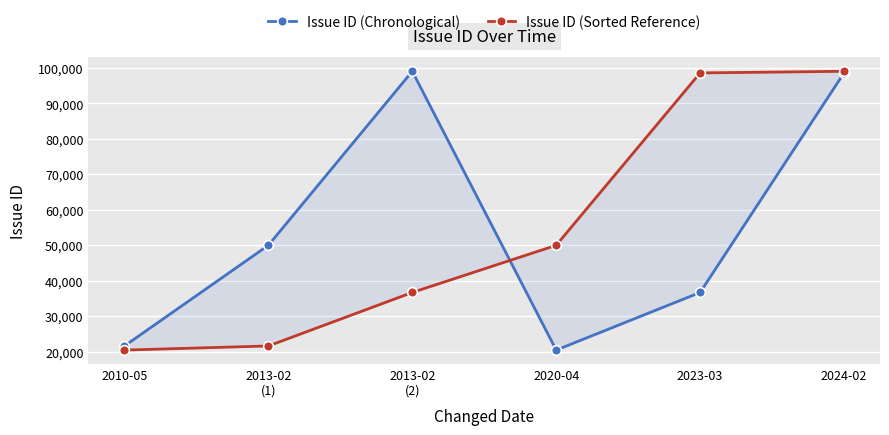

Rank the series by their maximum value, from highest to lowest.

Issue ID (Chronological), Issue ID (Sorted Reference)